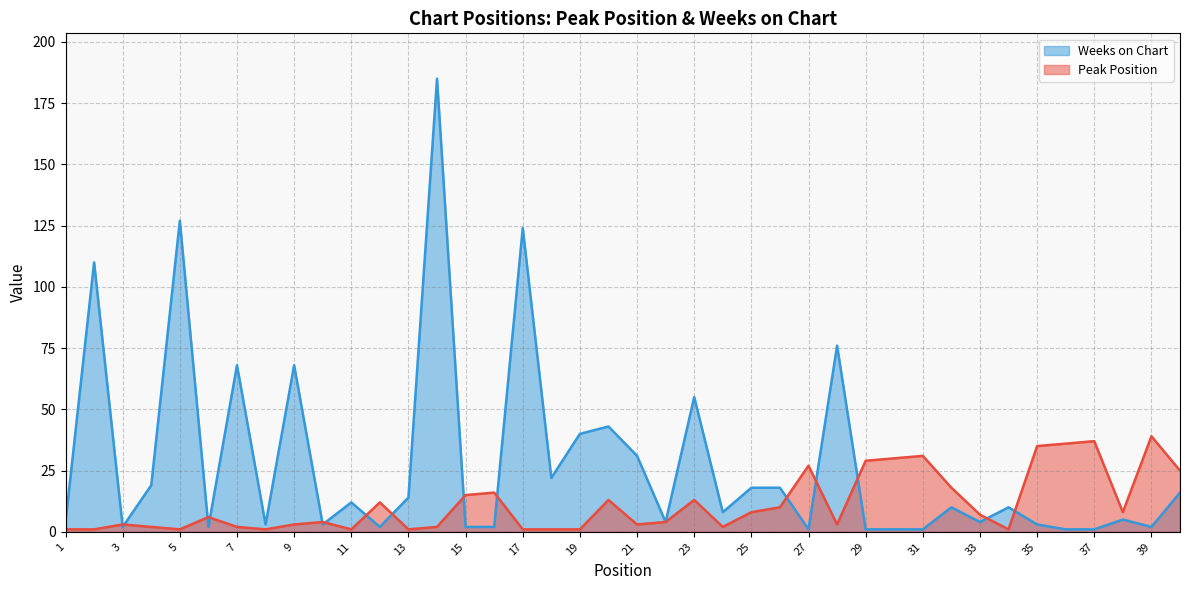

True or false: Weeks on Chart has a value of 16 at 40.

True